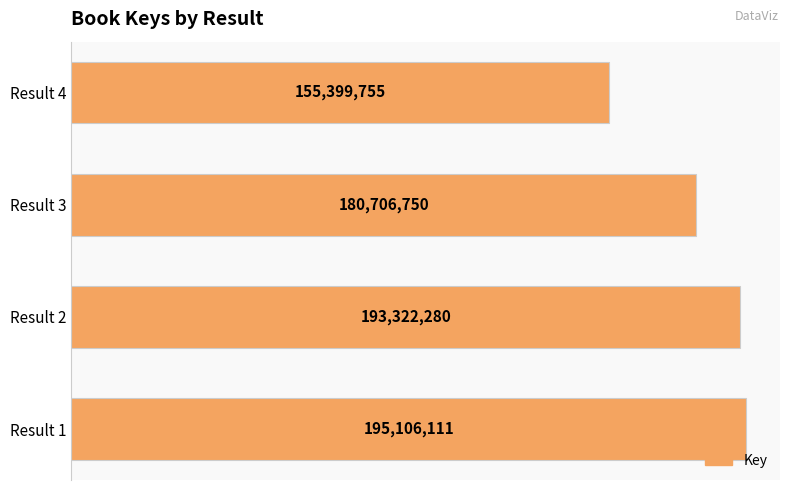

Are the bars horizontal?

Yes